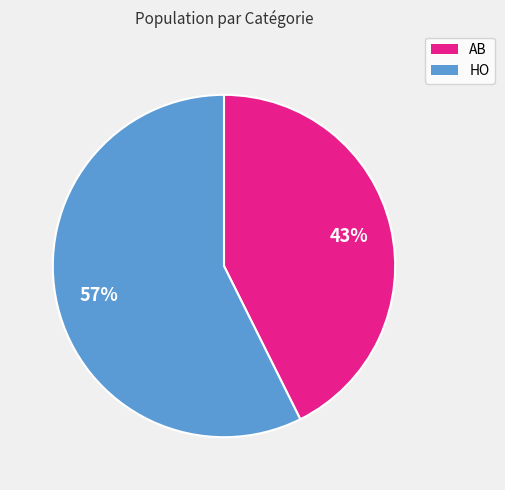

What is the largest slice in the pie chart?

HO